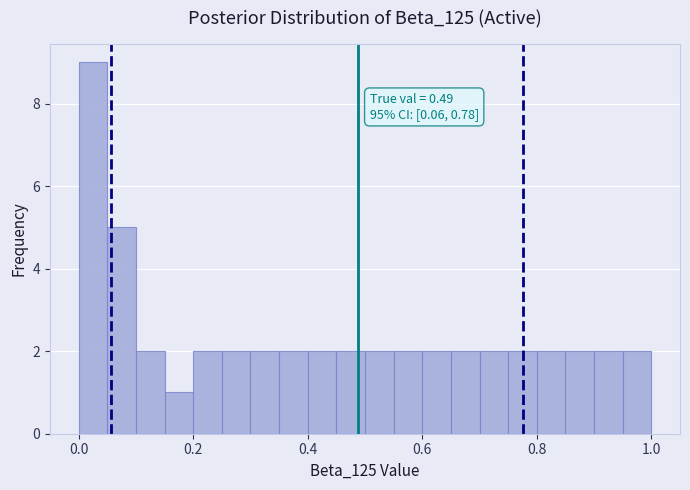

Around what value on the x-axis is the tallest bar? Give the approximate position of its centre, as read against the axis.

0.02